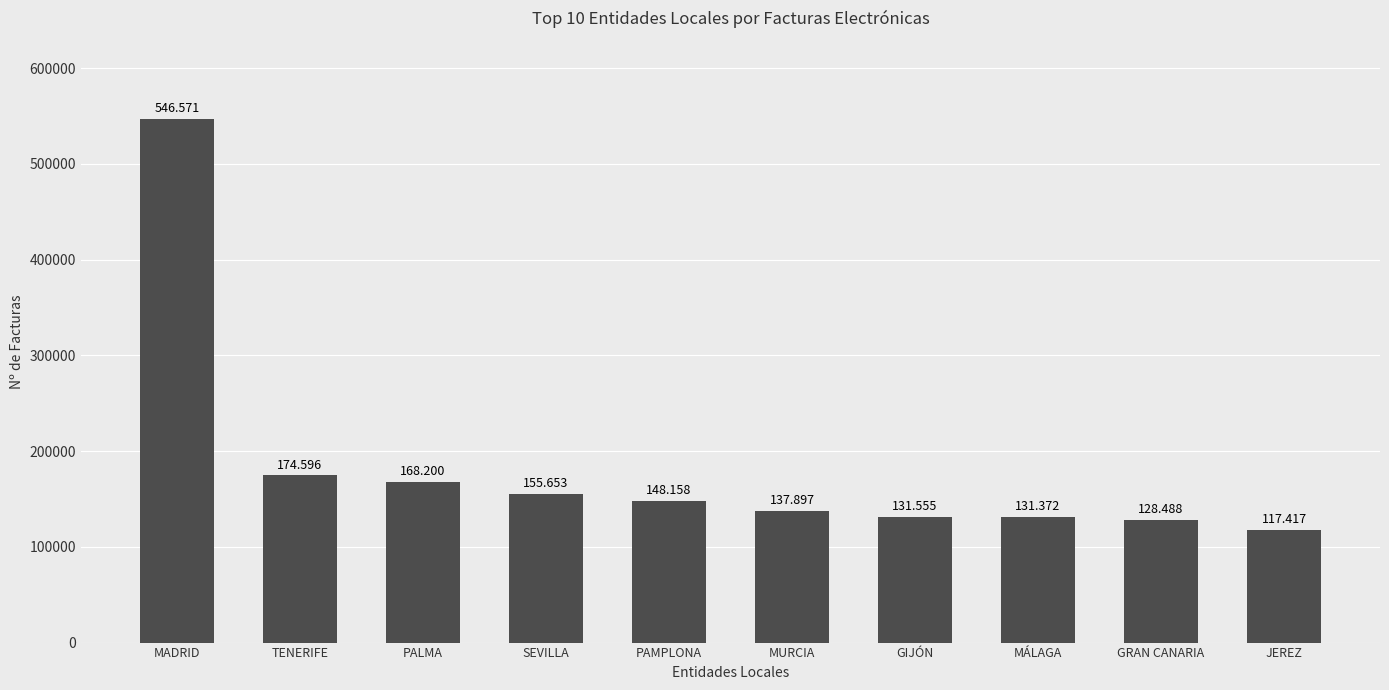

True or false: the data shows 118700 at MADRID.

False